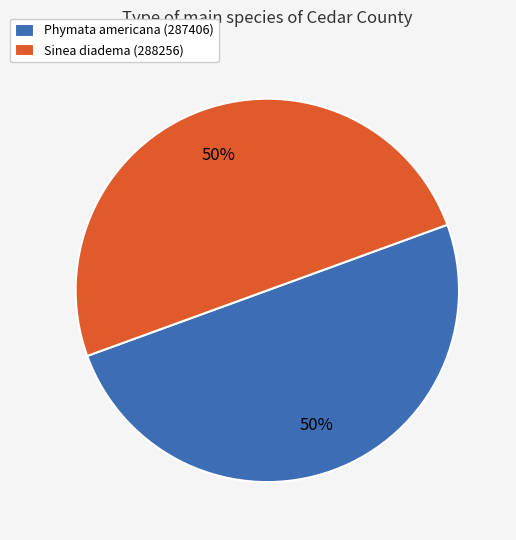

What percentage is the Phymata americana (287406) slice, to the nearest percent?

50%